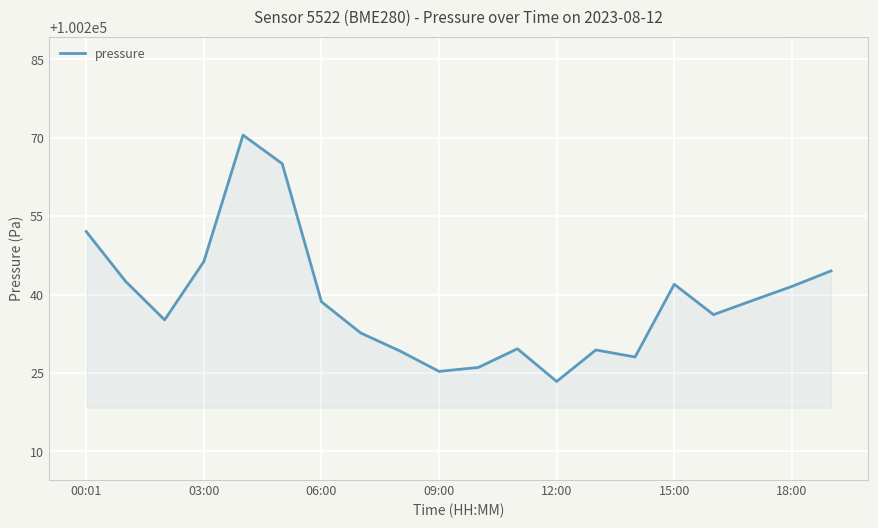

What is the smallest value displayed?

100223.4